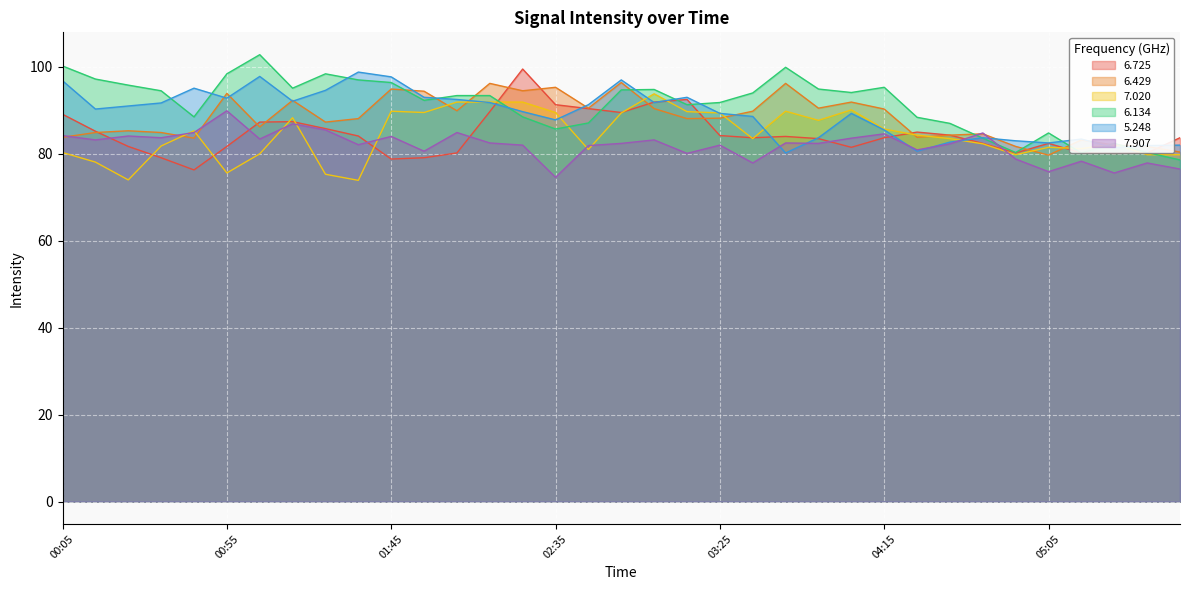

How many data points in 6.725 are above 83?

21